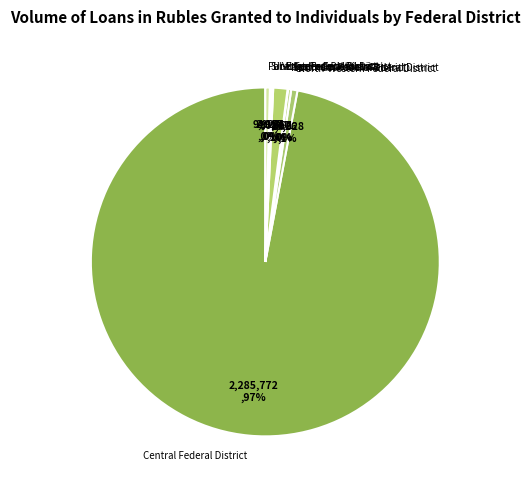

Which has a higher value, Central Federal District or Volga Federal District?

Central Federal District